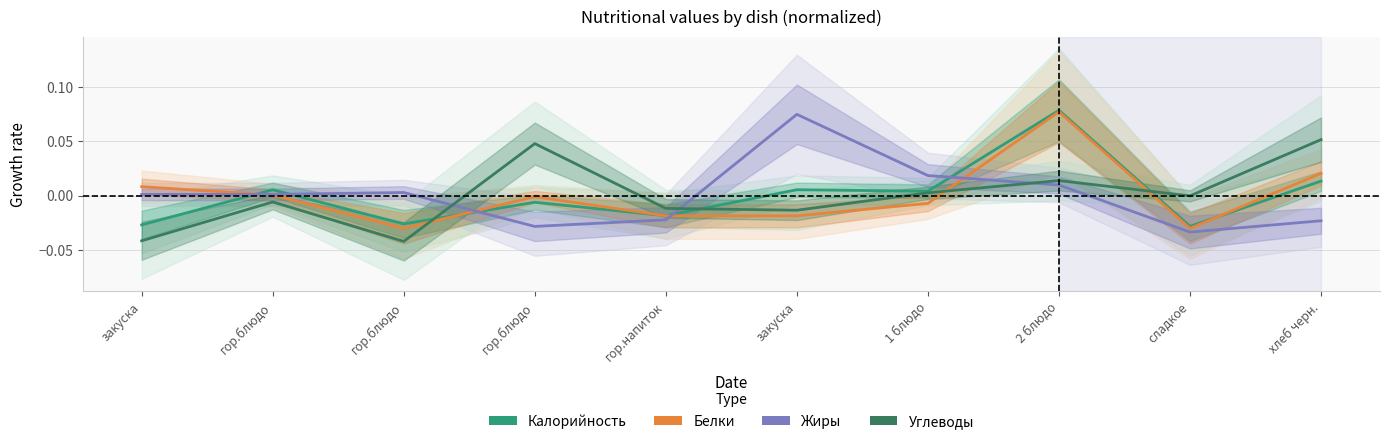

The Белки series shows -0.0 at сладкое. True or false?

True